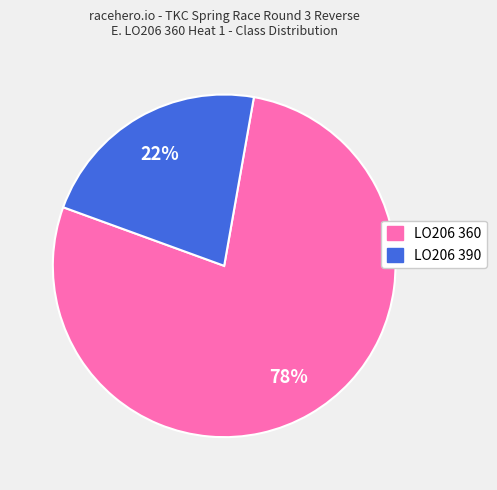

Count the number of slices in the pie.

2